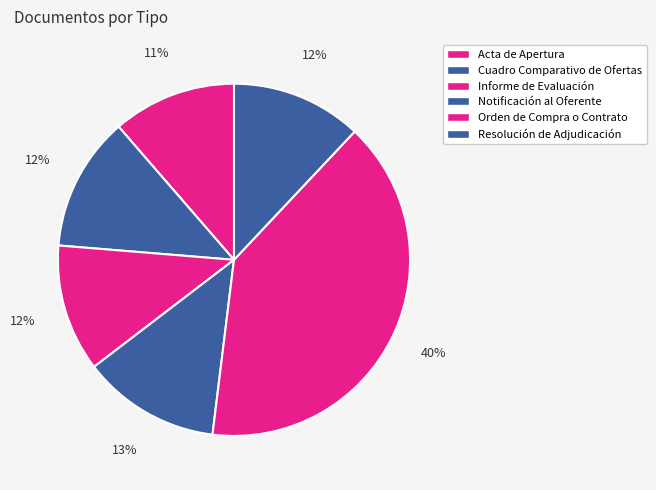

Is it true that Notificación al Oferente is 26% of the pie?

False